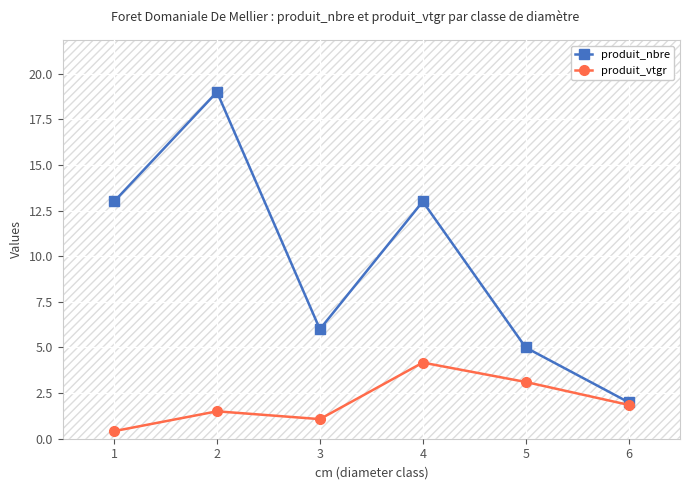

What is the maximum value shown in the chart?

19.0